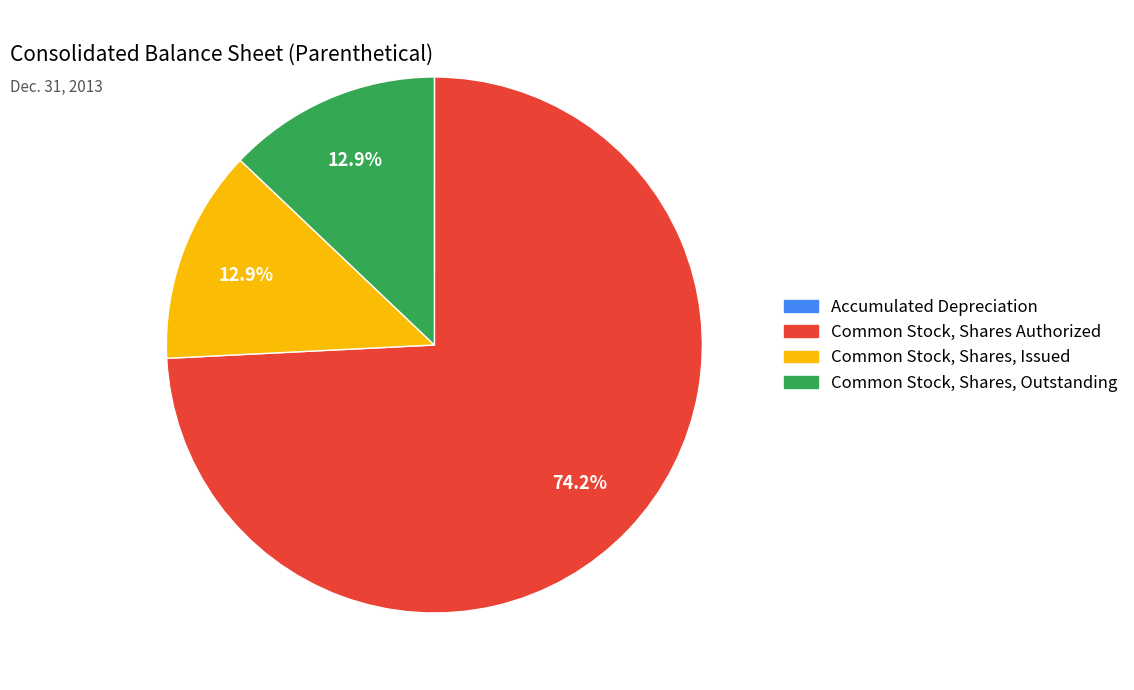

Does any single category account for the majority?

Yes